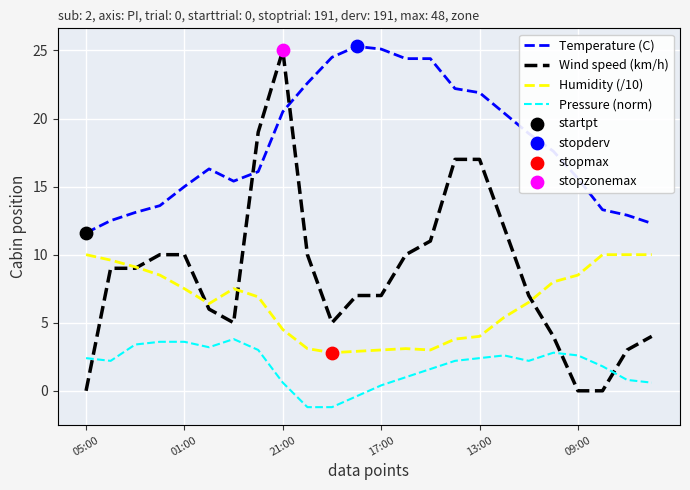

What is the smallest value displayed?

-1.2